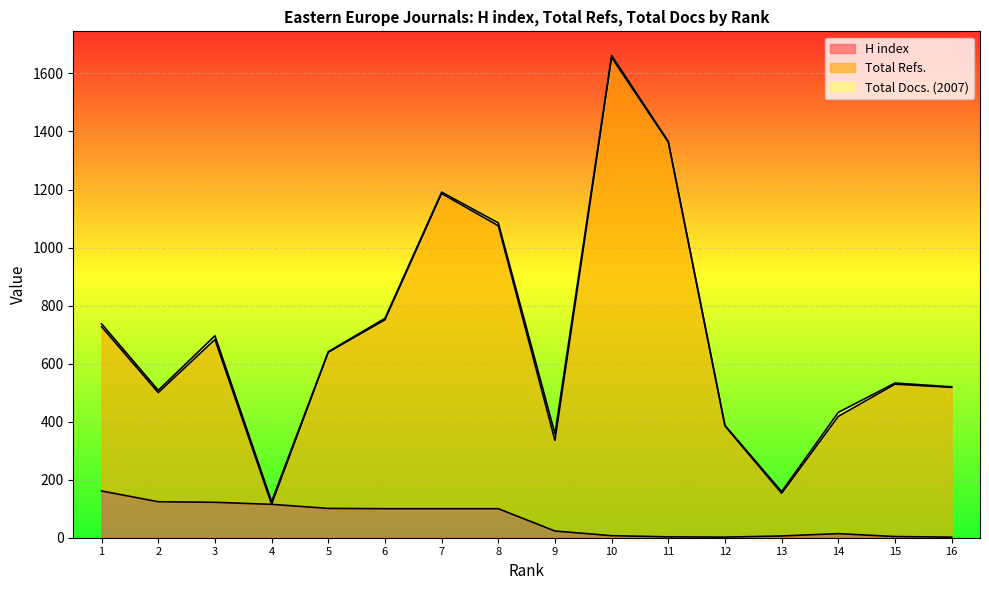

Which category has the highest value in the Total Refs. series?

10